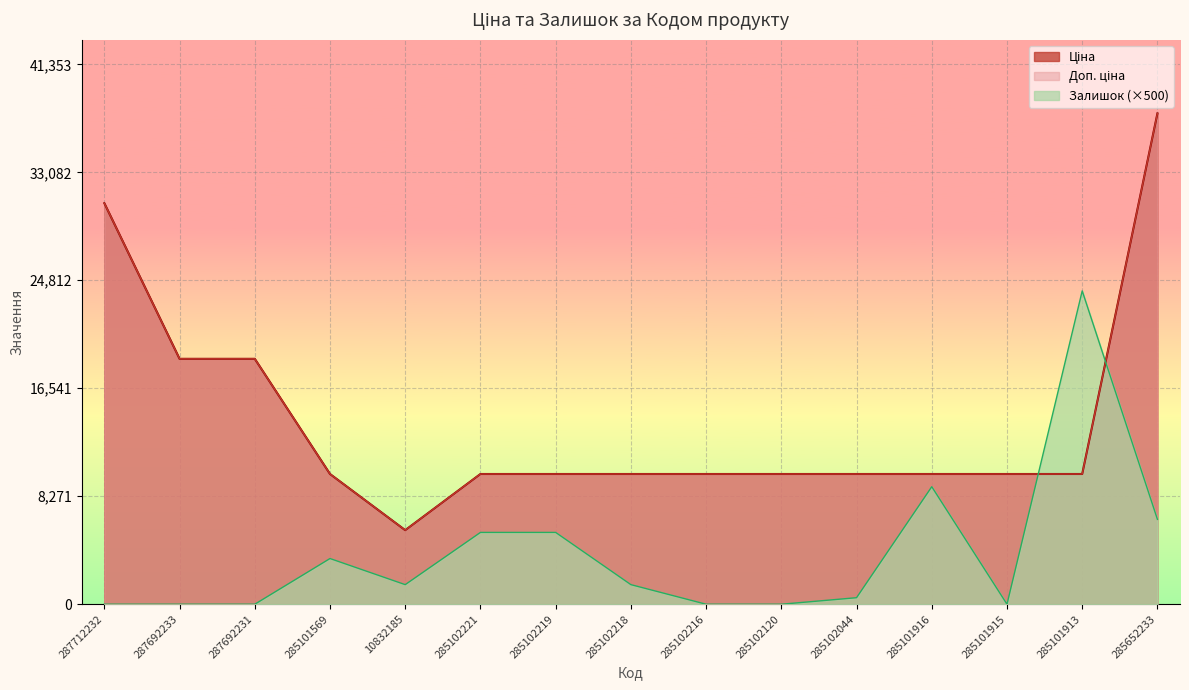

At which label is Залишок closest to 12000?

285101916